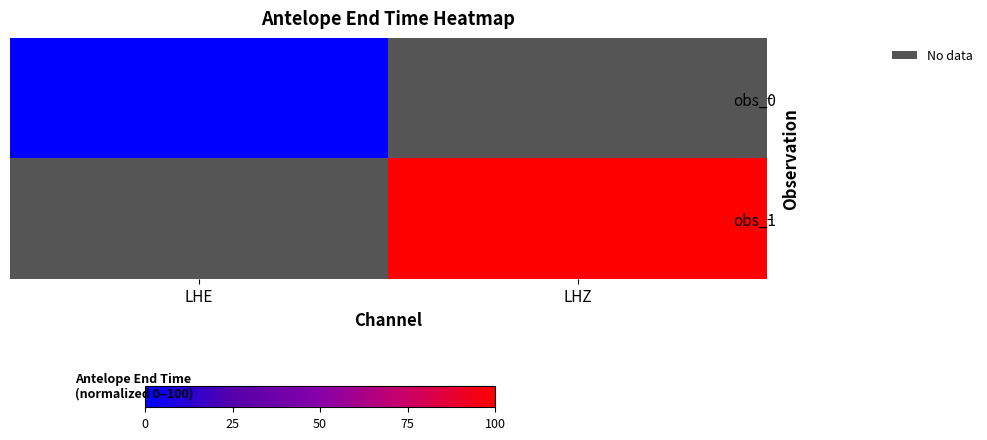

What is the maximum value shown in the chart?

100.0